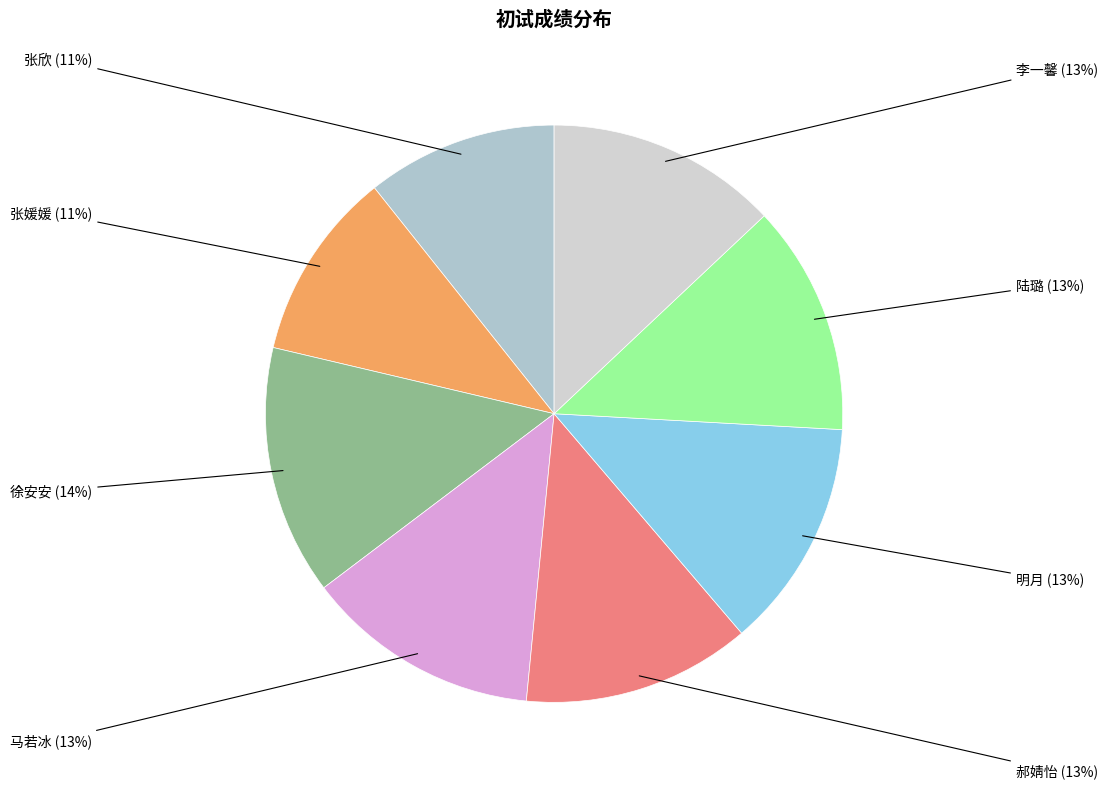

Which slice is the smallest?

张媛媛